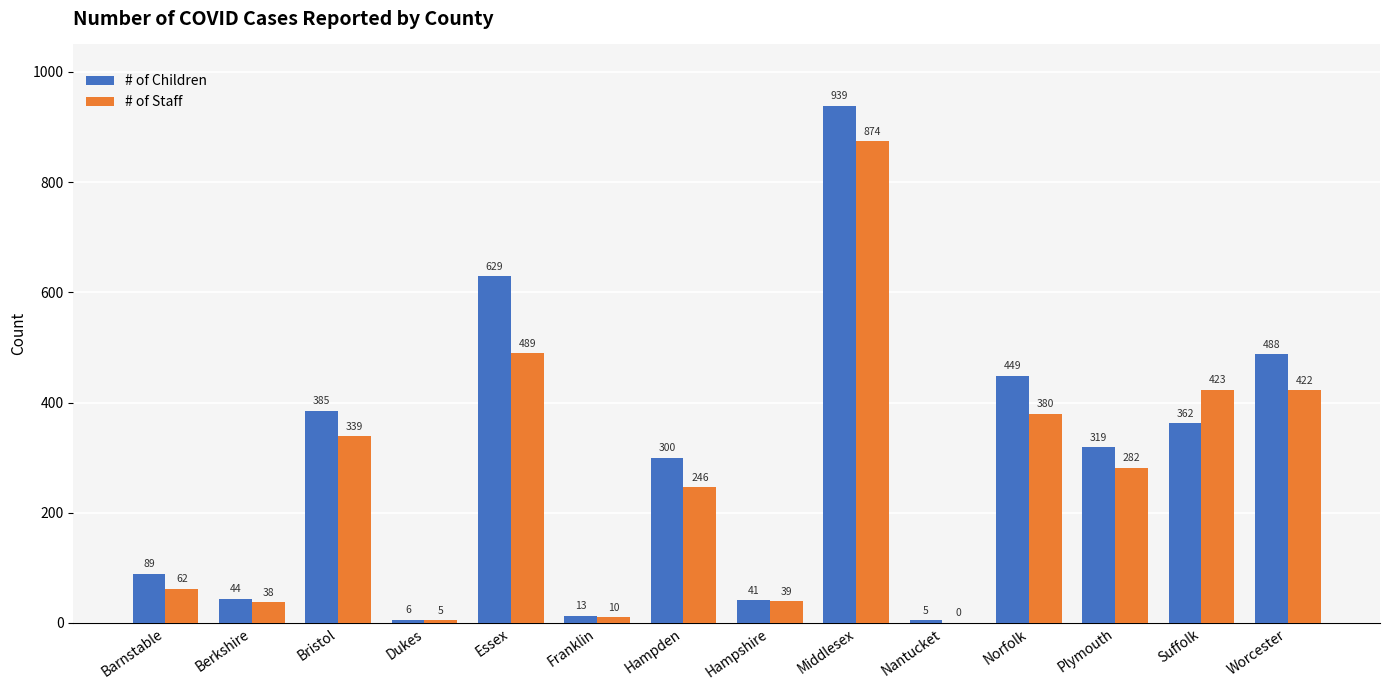

How many categories are shown in the chart?

14